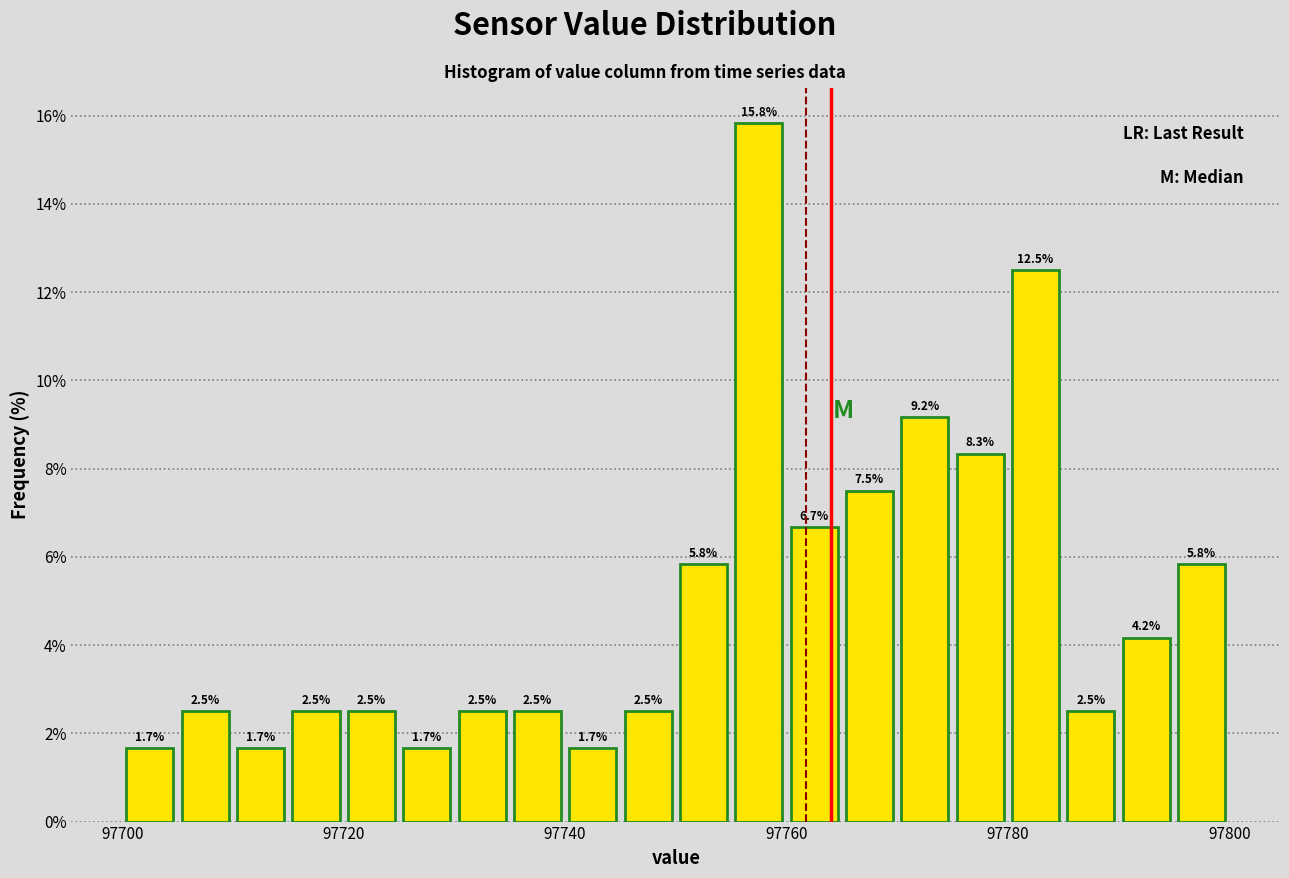

Around what value on the x-axis is the tallest bar? Give the approximate position of its centre, as read against the axis.

97758